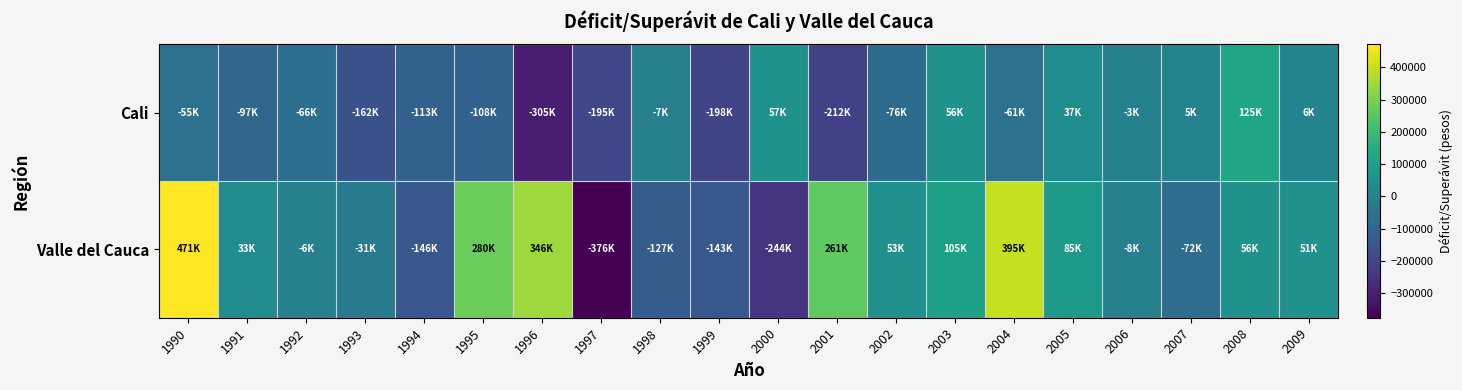

Reading right to left, what are all the values shown in this chart?

Cali: 2009=5967.2	2008=124693.4	2007=5413.3	2006=-3205.1	2005=37028.6	2004=-60974.4	2003=55895.6	2002=-76405.0	2001=-211607.4	2000=56577.6	1999=-197694.5	1998=-7126.1	1997=-194900.3	1996=-304929.1	1995=-108420.5	1994=-113304.5	1993=-161878.5	1992=-65864.2	1991=-96824.0	1990=-54986.2
Valle del Cauca: 2009=51006.8	2008=56167.8	2007=-71857.9	2006=-8322.7	2005=85452.4	2004=395305.8	2003=104675.5	2002=52953.9	2001=260687.0	2000=-243998.0	1999=-143453.0	1998=-126764.7	1997=-375768.2	1996=345557.7	1995=279553.6	1994=-145613.6	1993=-31401.7	1992=-6454.6	1991=32610.6	1990=470876.8